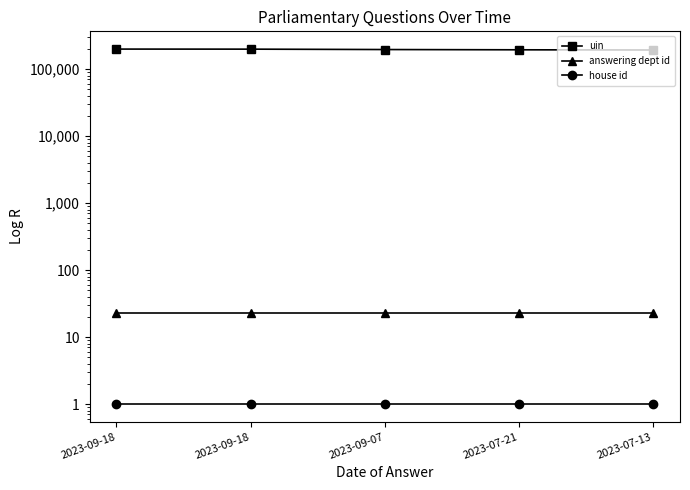

True or false: answering dept id has more than 0 interior local peaks.

False